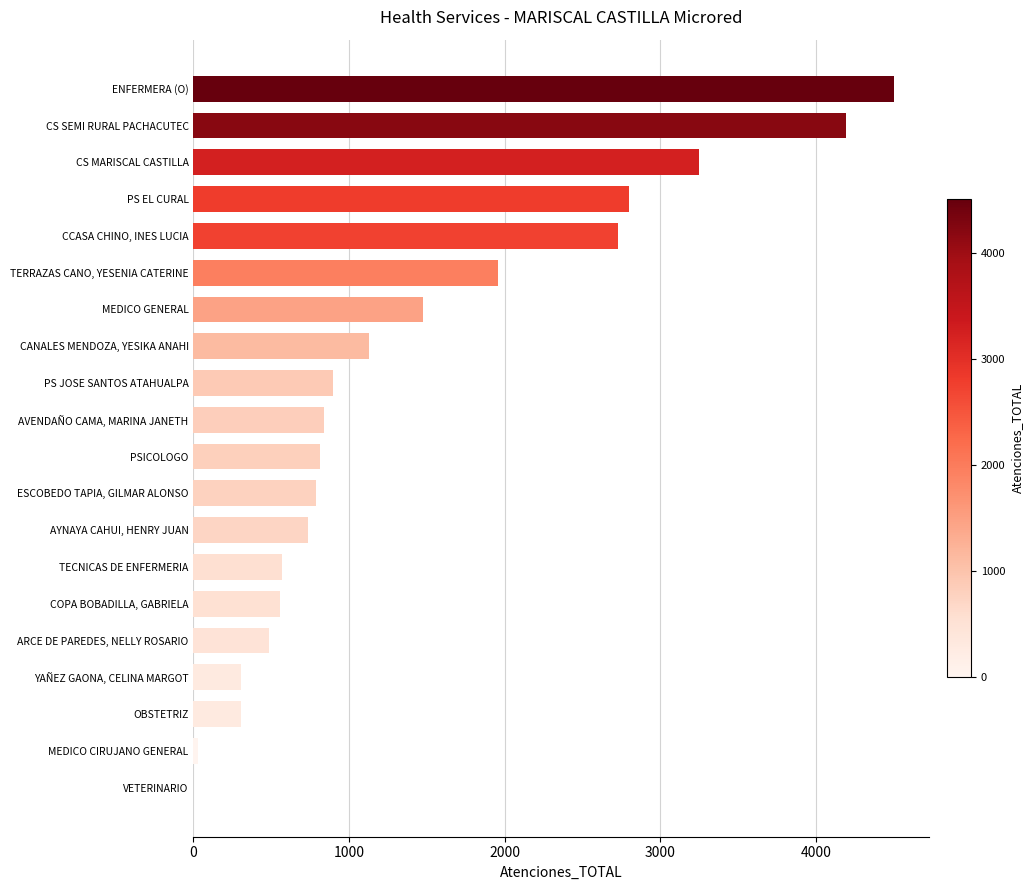

Approximately how many times larger is the value at COPA BOBADILLA, GABRIELA compared to AVENDAÑO CAMA, MARINA JANETH?

0.7